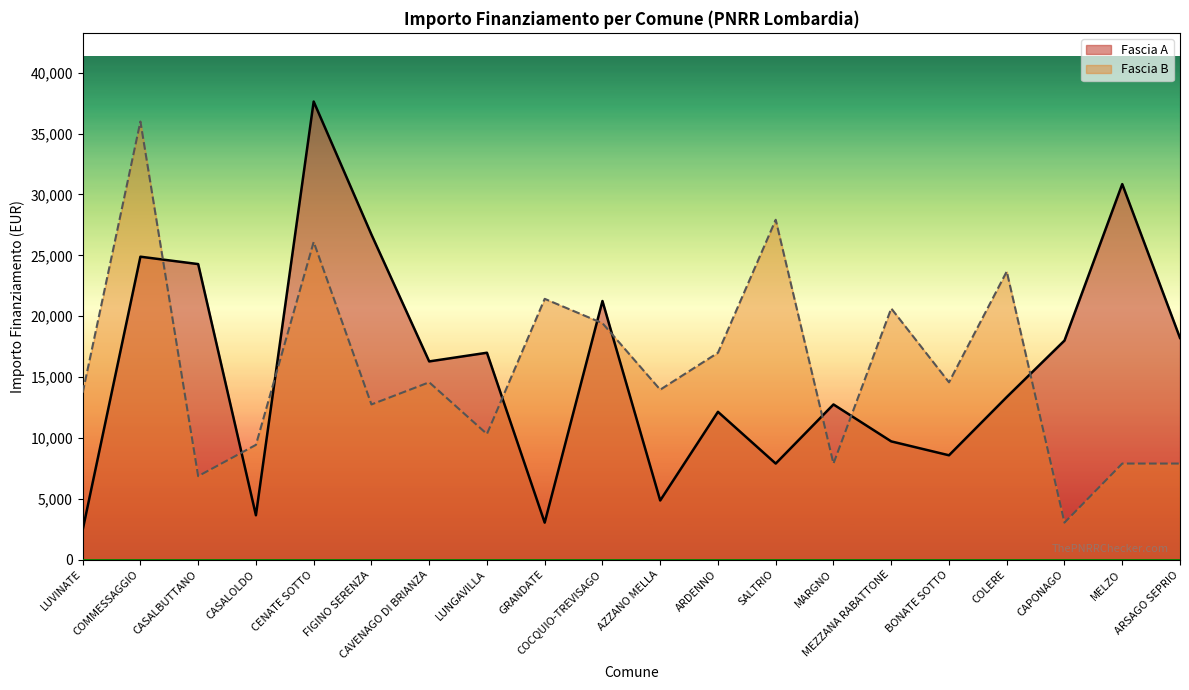

The Fascia B series shows 23148 at COMMESSAGGIO. True or false?

False